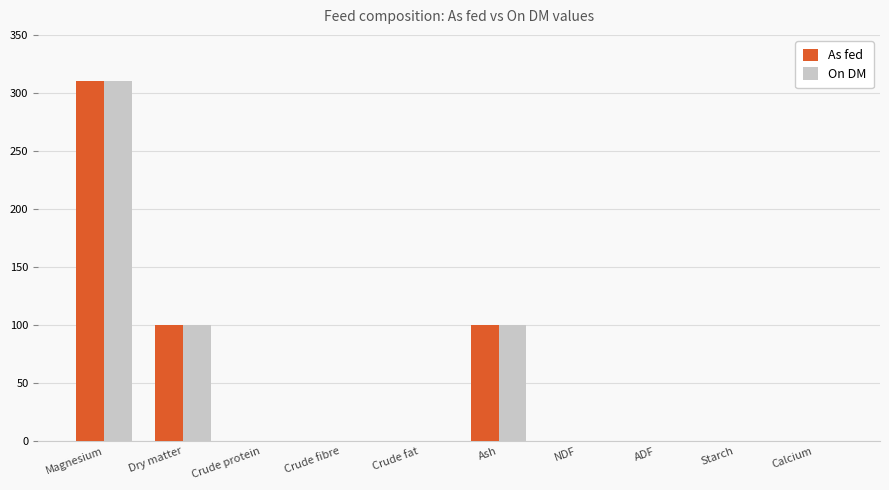

Which category has the highest value in the As fed series?

Magnesium